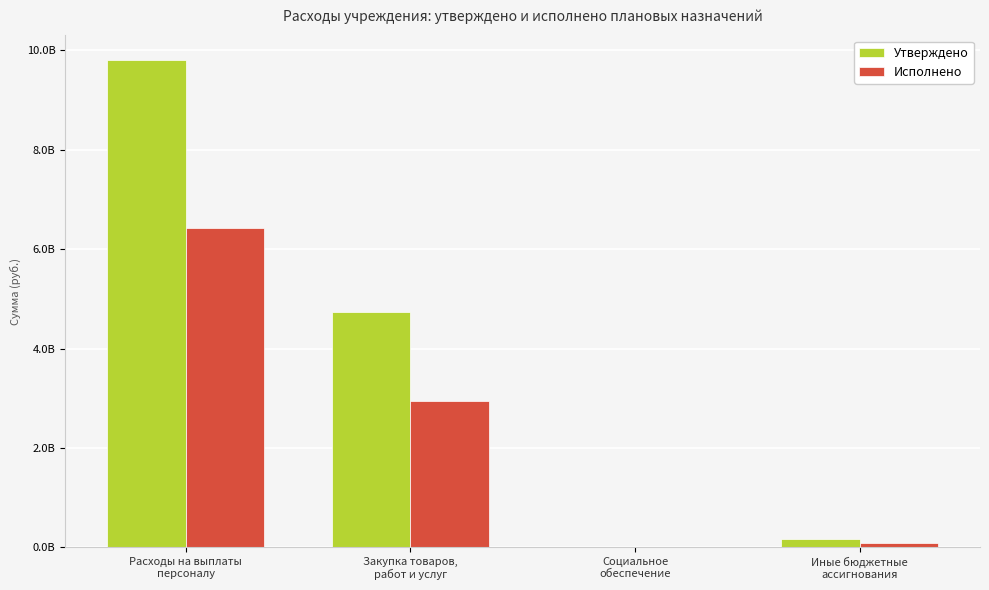

What is the sum of all Исполнено values?

9466140397.0